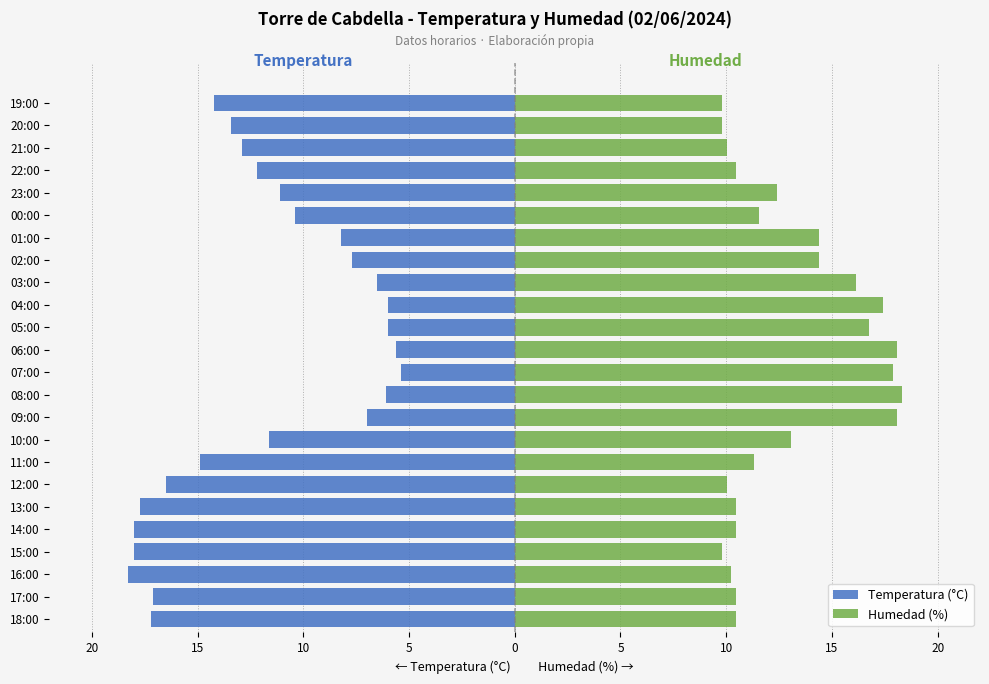

How many groups of bars are there?

24